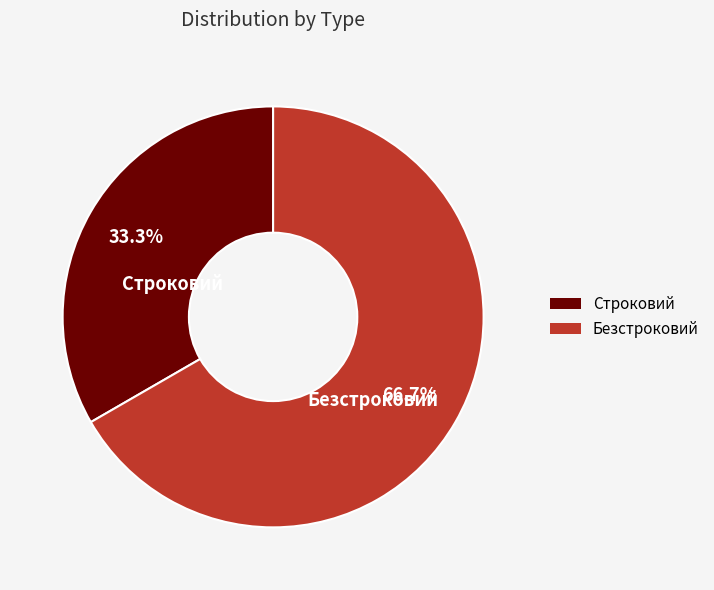

Which category has the smallest portion of the pie?

Строковий